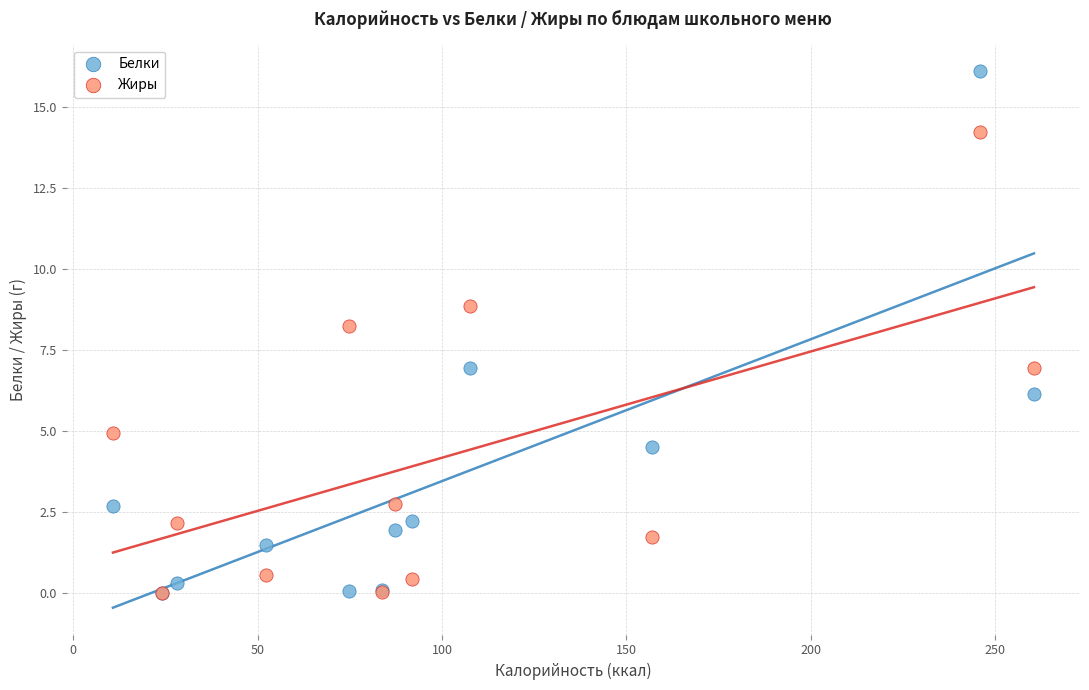

In the Белки series, what Y value is closest to 8?

7.0